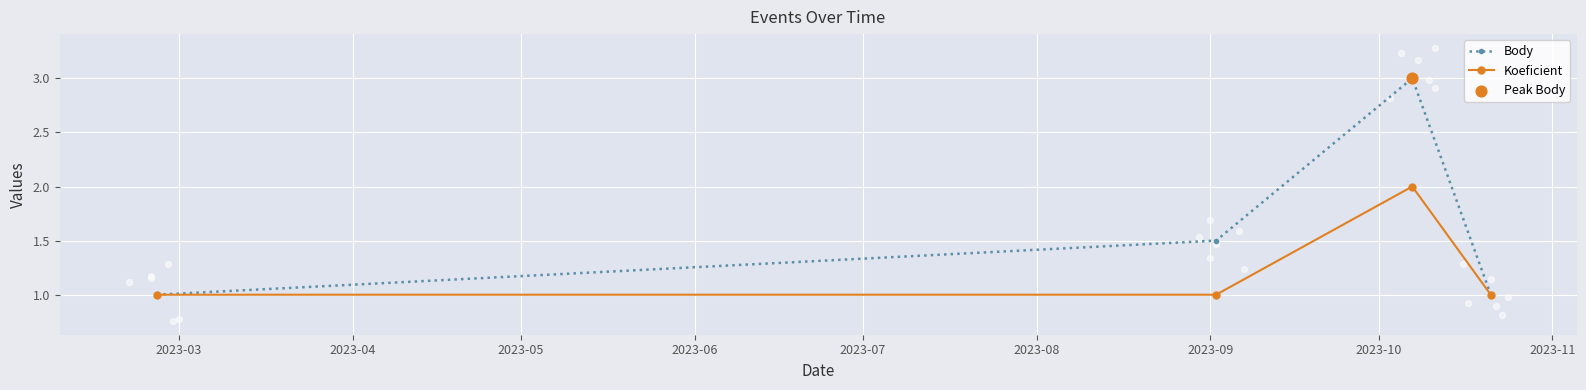

At how many categories does at least one series exceed 1?

2